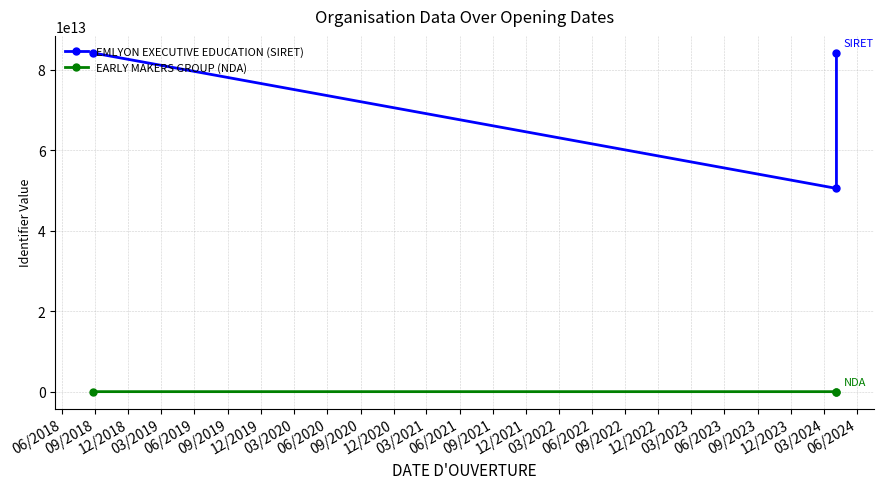

Rank the series by their average value, from highest to lowest.

EMLYON EXECUTIVE EDUCATION (SIRET), EARLY MAKERS GROUP (NDA)